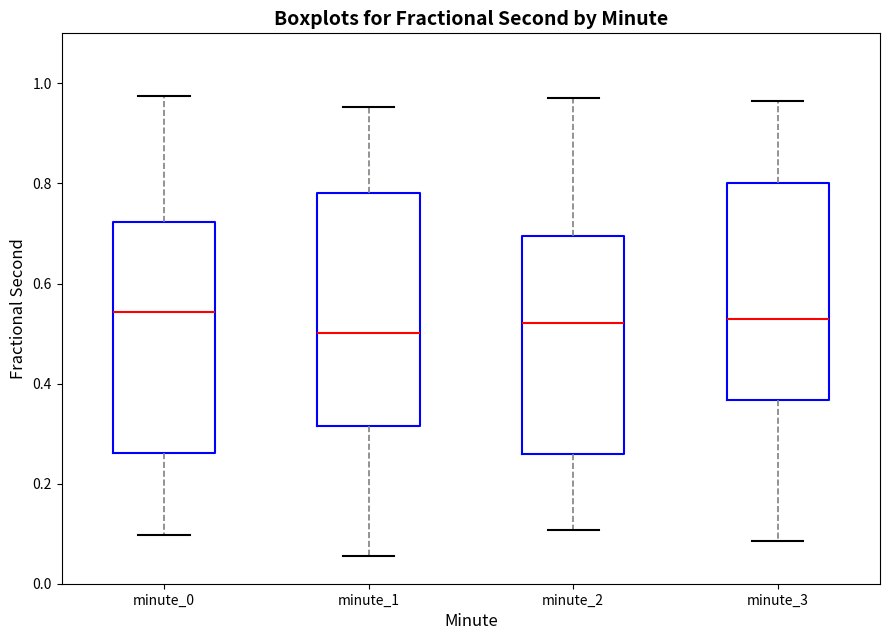

Where is the upper edge of the box for minute_1 on the y-axis? The values are not printed on the chart, so give them approximately, as read against the axis.

0.78